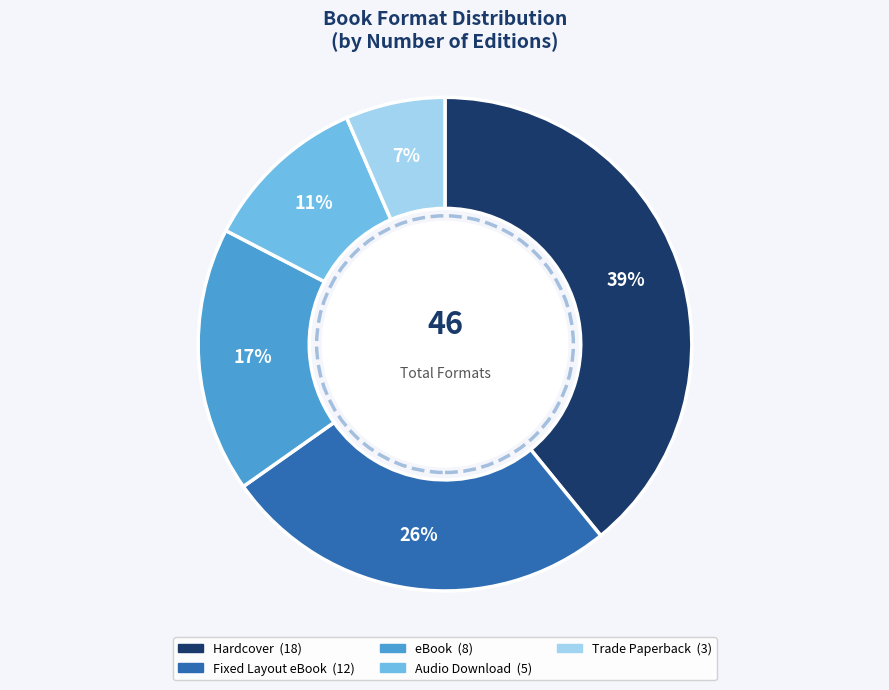

Is it true that Fixed Layout eBook is 39% of the pie?

False